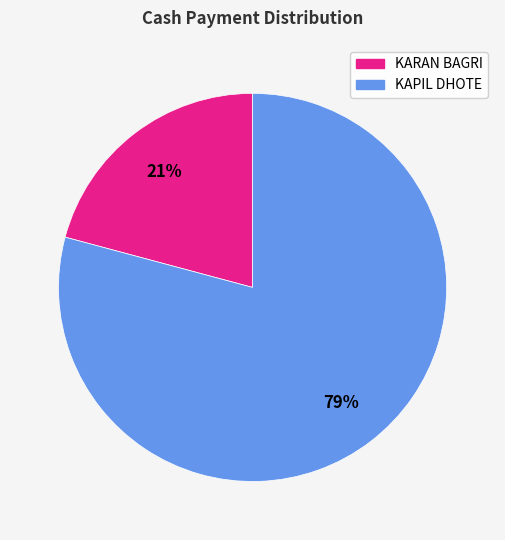

Is there a majority slice in this chart?

Yes